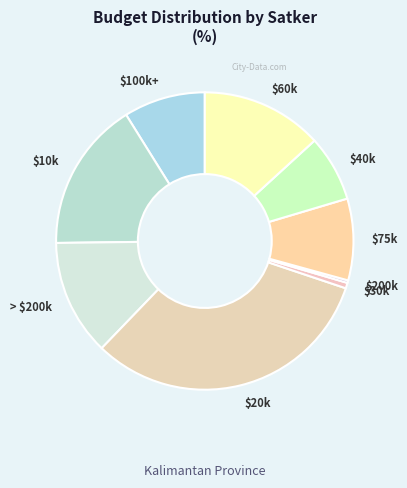

Count the number of slices in the pie.

9